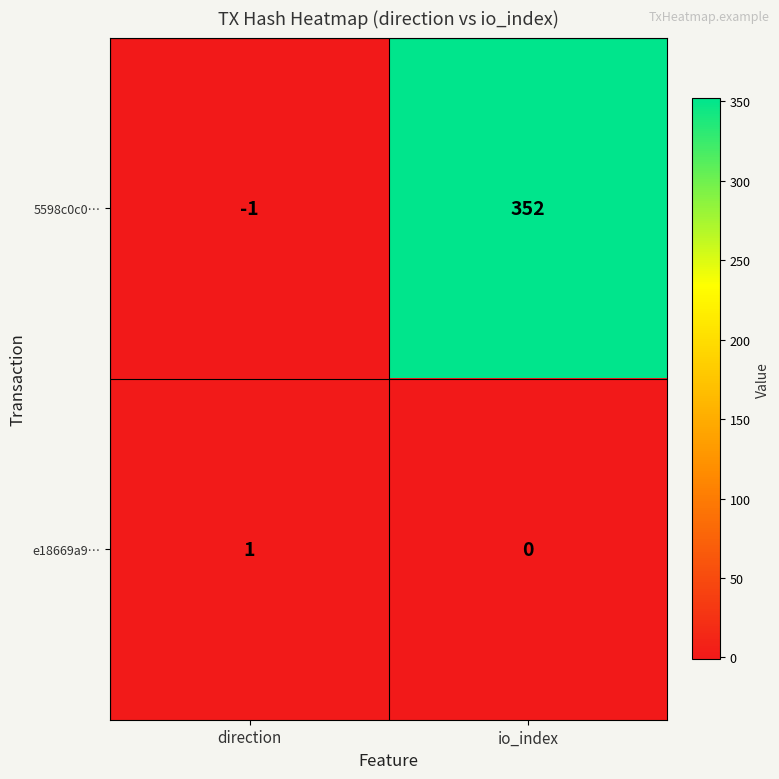

At which label does 5598c0c0… reach its peak?

io_index